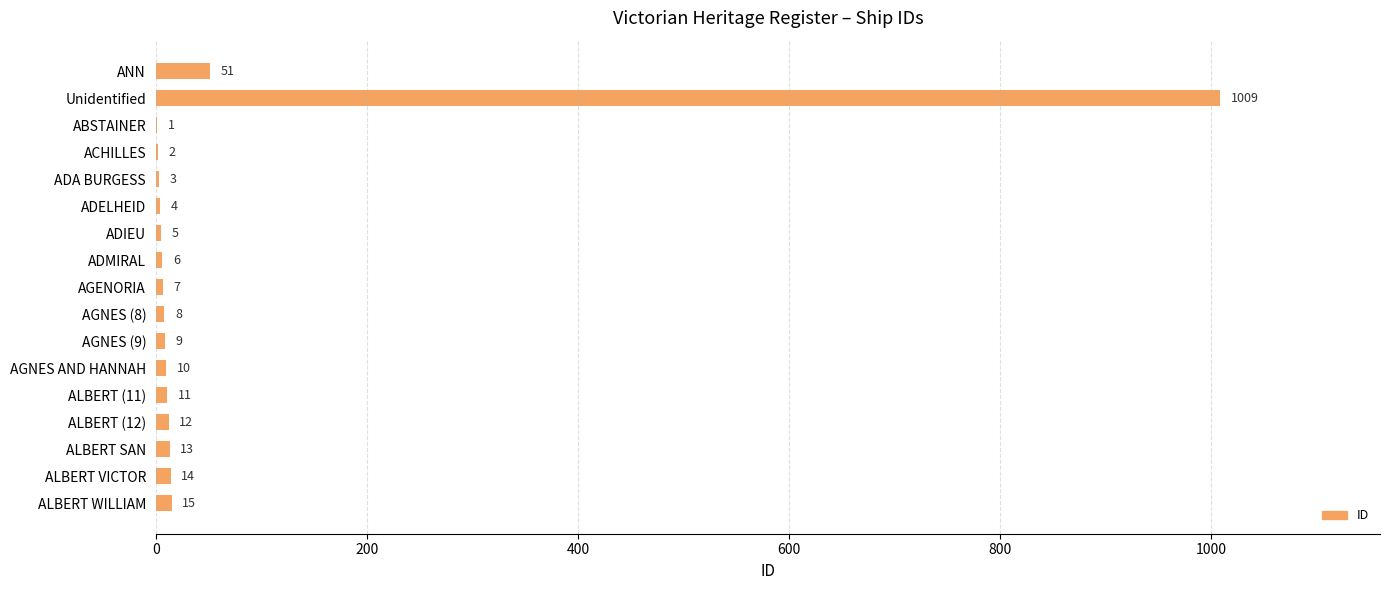

What is the sum of all values?

1180